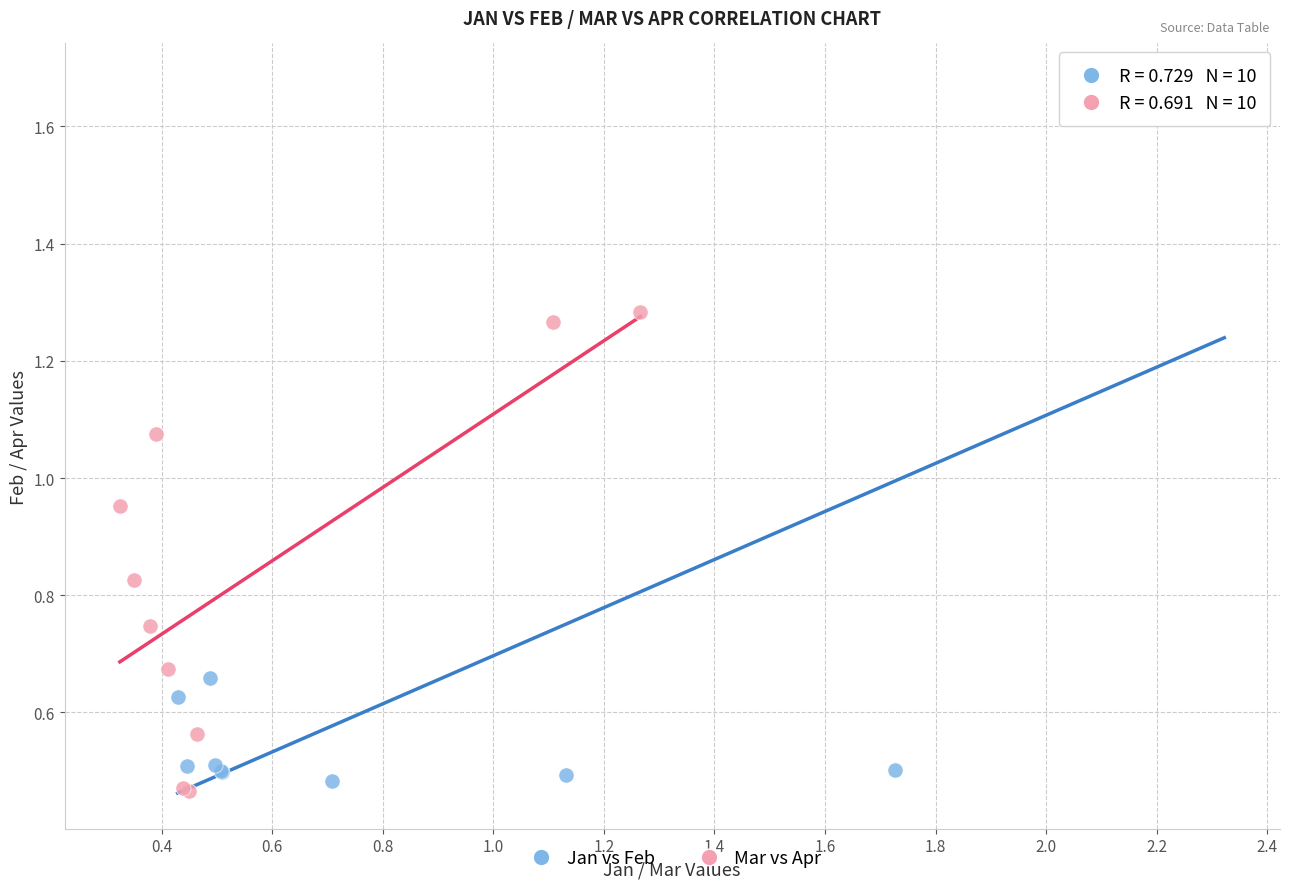

Which series reaches the maximum Y coordinate?

Jan vs Feb